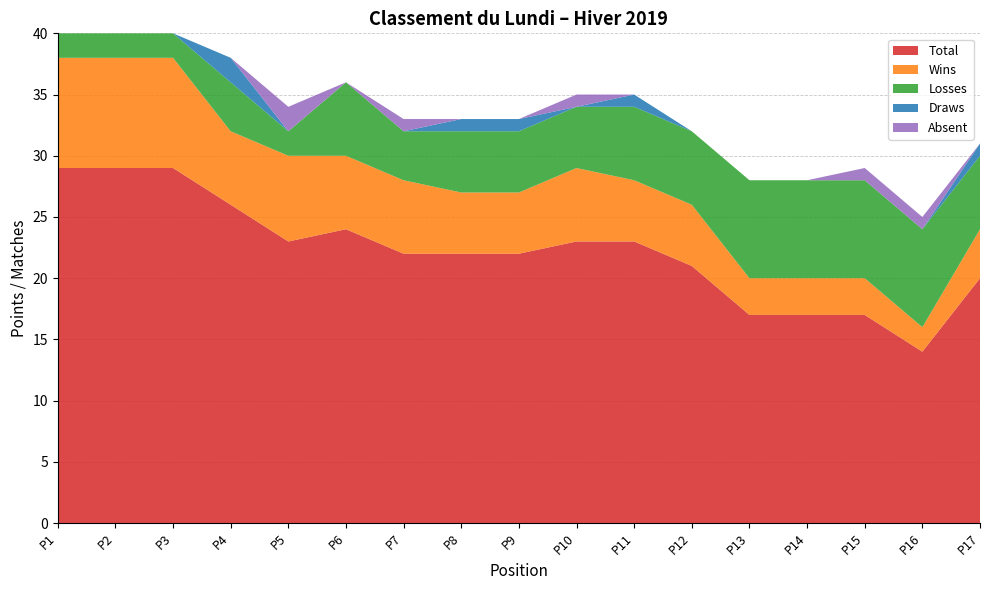

Reading right to left, transcribe all the data shown in this chart.

Total: P17=20	P16=14	P15=17	P14=17	P13=17	P12=21	P11=23	P10=23	P9=22	P8=22	P7=22	P6=24	P5=23	P4=26	P3=29	P2=29	P1=29
Wins: P17=4	P16=2	P15=3	P14=3	P13=3	P12=5	P11=5	P10=6	P9=5	P8=5	P7=6	P6=6	P5=7	P4=6	P3=9	P2=9	P1=9
Losses: P17=6	P16=8	P15=8	P14=8	P13=8	P12=6	P11=6	P10=5	P9=5	P8=5	P7=4	P6=6	P5=2	P4=4	P3=2	P2=2	P1=2
Draws: P17=1	P16=0	P15=0	P14=0	P13=0	P12=0	P11=1	P10=0	P9=1	P8=1	P7=0	P6=0	P5=0	P4=2	P3=0	P2=0	P1=0
Absent: P17=0	P16=1	P15=1	P14=0	P13=0	P12=0	P11=0	P10=1	P9=0	P8=0	P7=1	P6=0	P5=2	P4=0	P3=0	P2=0	P1=0